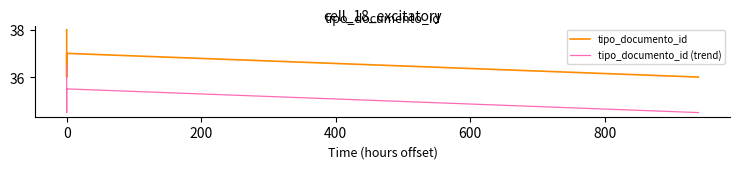

What are all the series names shown in the legend?

tipo_documento_id, tipo_documento_id (trend)